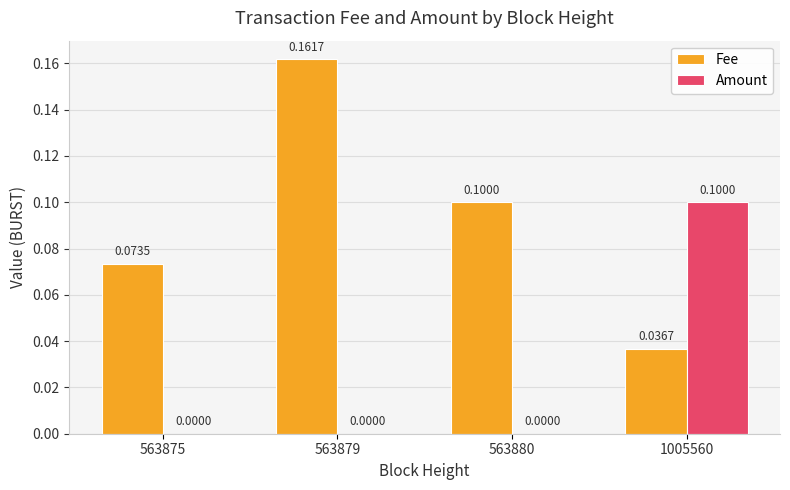

Is the value of Amount at 563875 greater than the value of Fee at 563879?

No